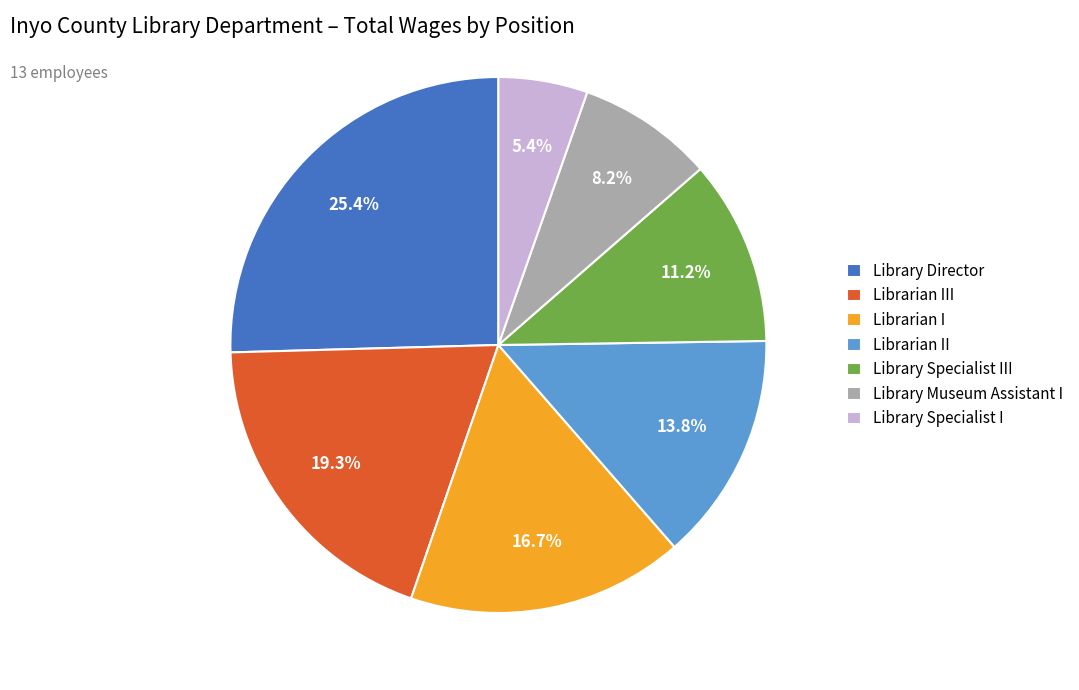

To the nearest percent, what is the average slice percentage?

14%